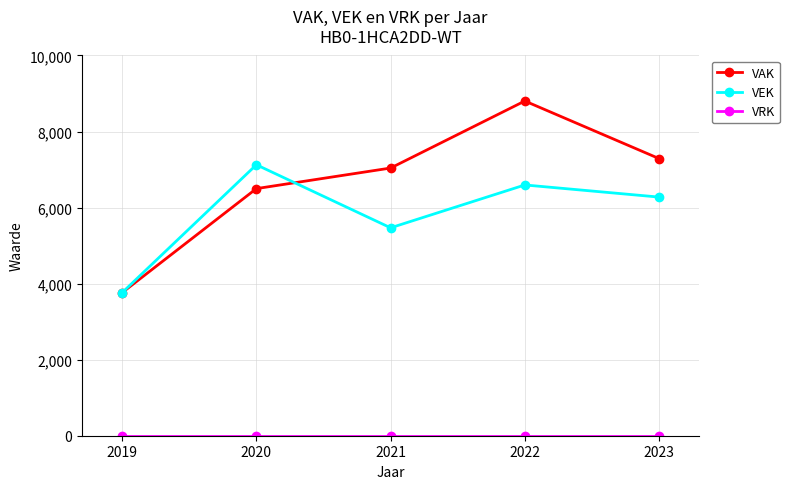

The VAK series shows 6499 at 2020. True or false?

True